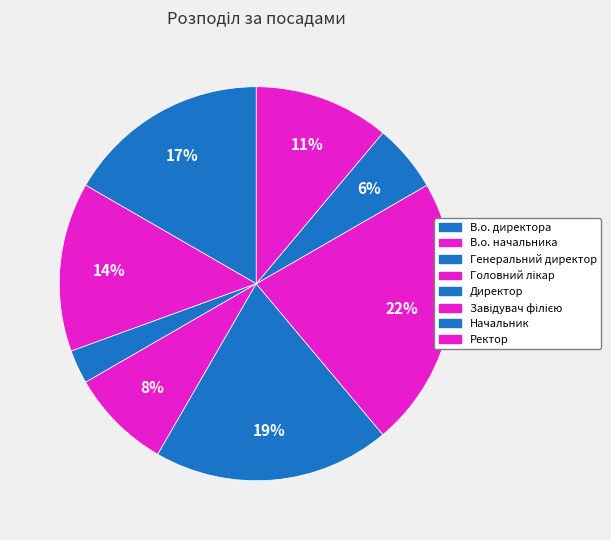

To the nearest percent, what is the difference between the largest and smallest slice percentages?

19%